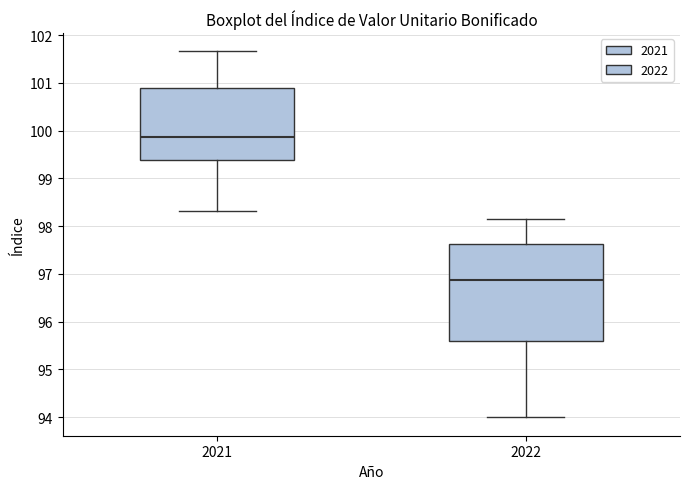

Where is the lower edge of the box at x = 2021 on the y-axis? The values are not printed on the chart, so give them approximately, as read against the axis.

99.4